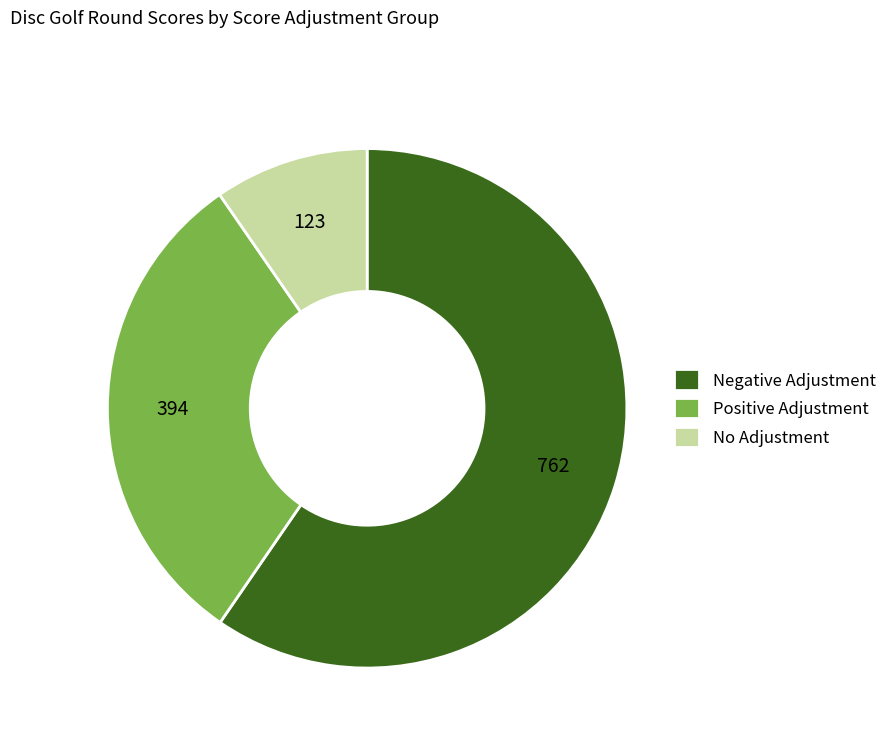

Which category has the biggest portion of the pie?

Negative Adjustment